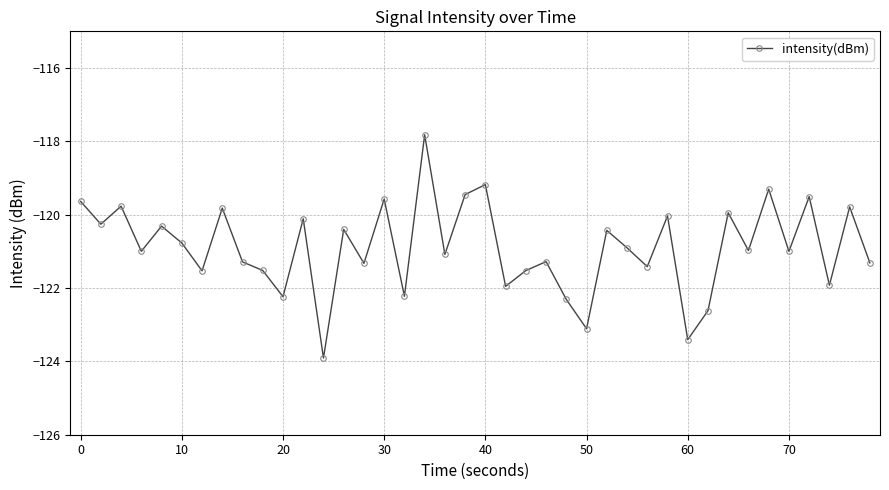

What is the average value?

-120.9